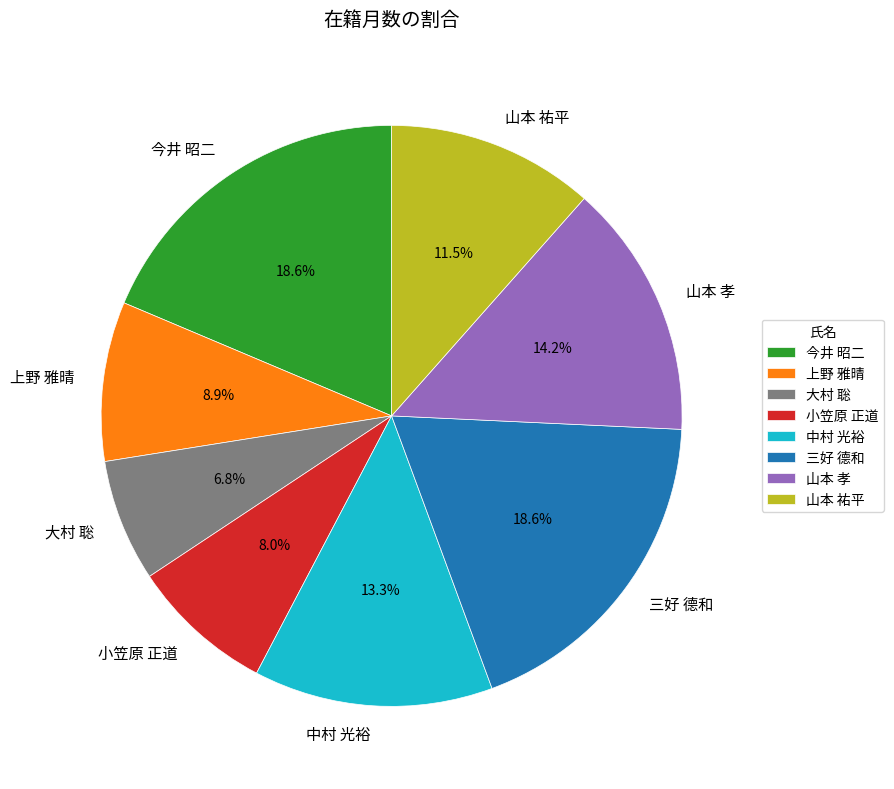

Combined, what portion of the pie is 三好 德和 and 山本 孝?

32.8%